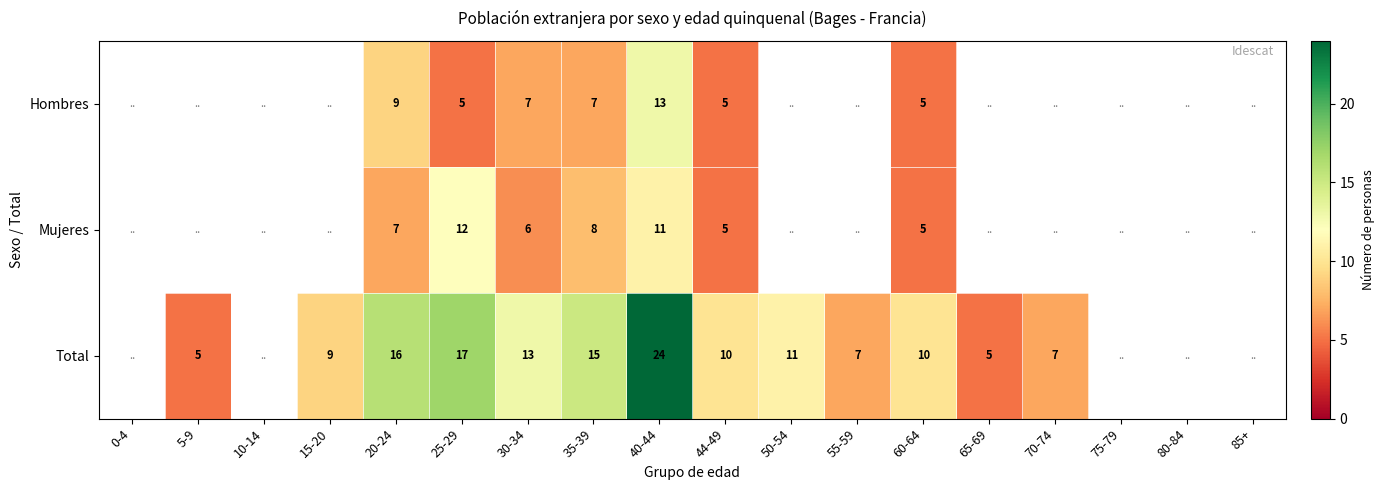

At which category is the sum across all series the highest?

40-44